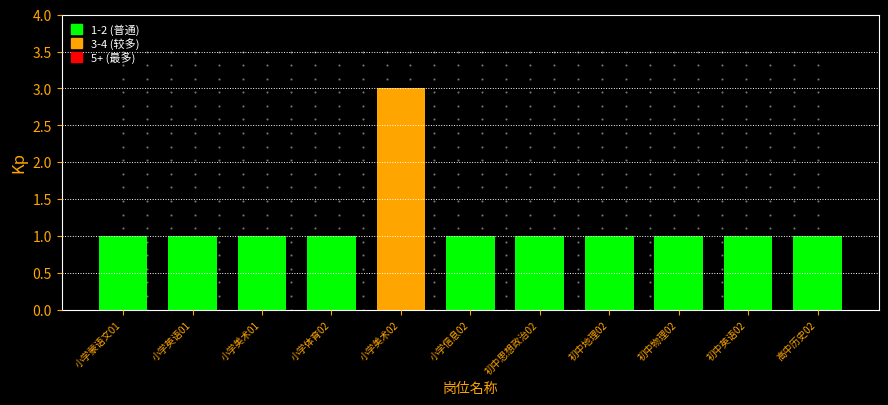

Reading left to right, transcribe all the data shown in this chart.

1	1	1	1	3	1	1	1	1	1	1